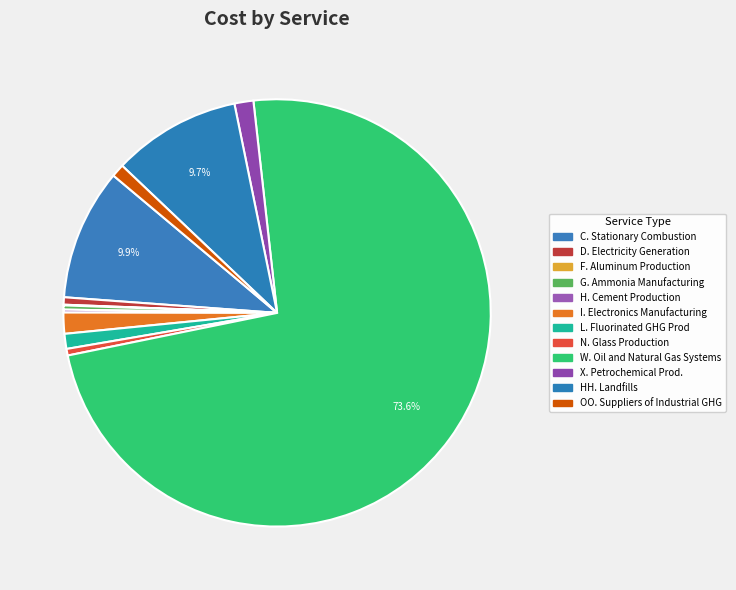

What percentage is the L. Fluorinated GHG Prod slice, to the nearest percent?

1%